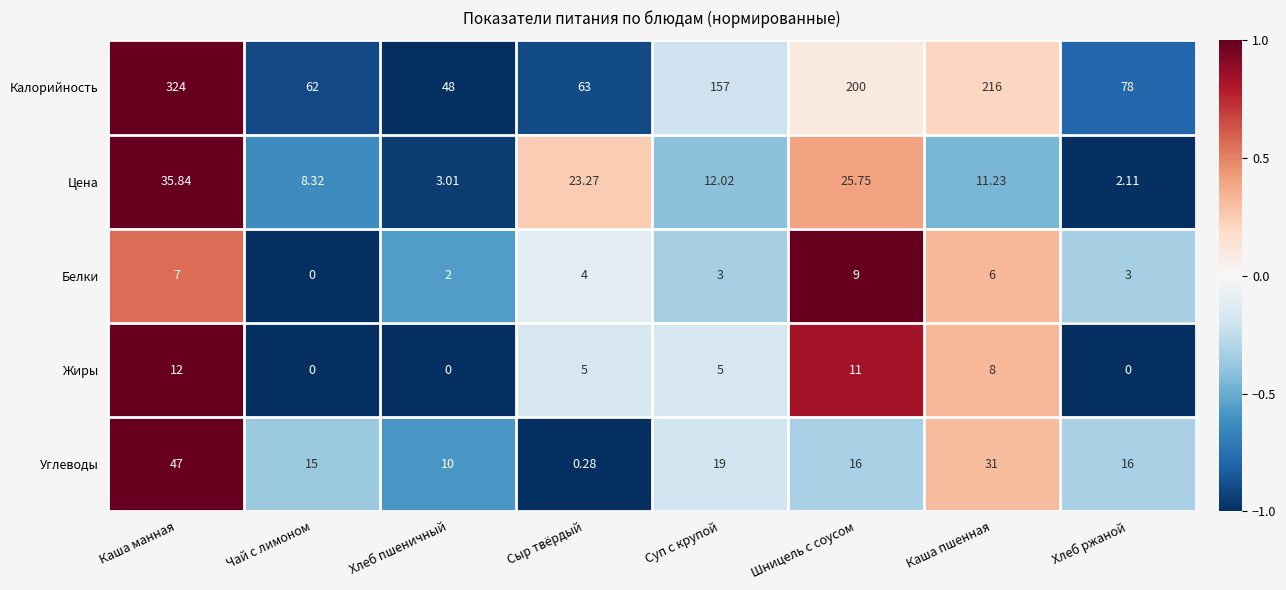

How many categories are shown in the chart?

8